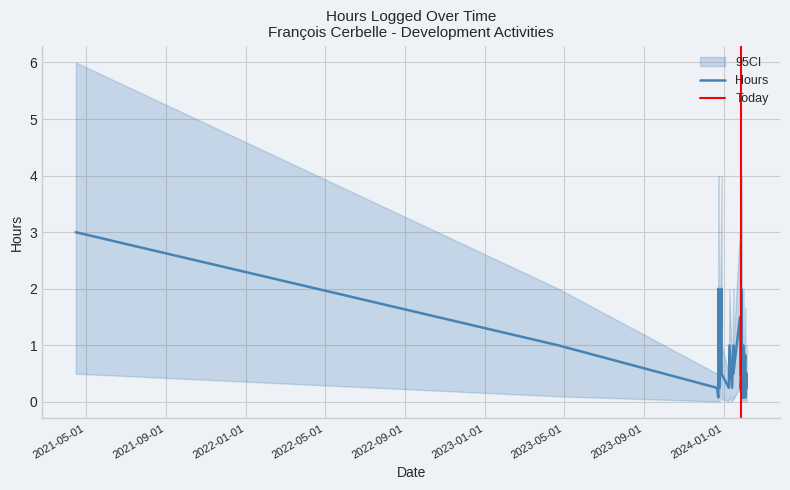

What value does the Hours series have at 11?

1.0